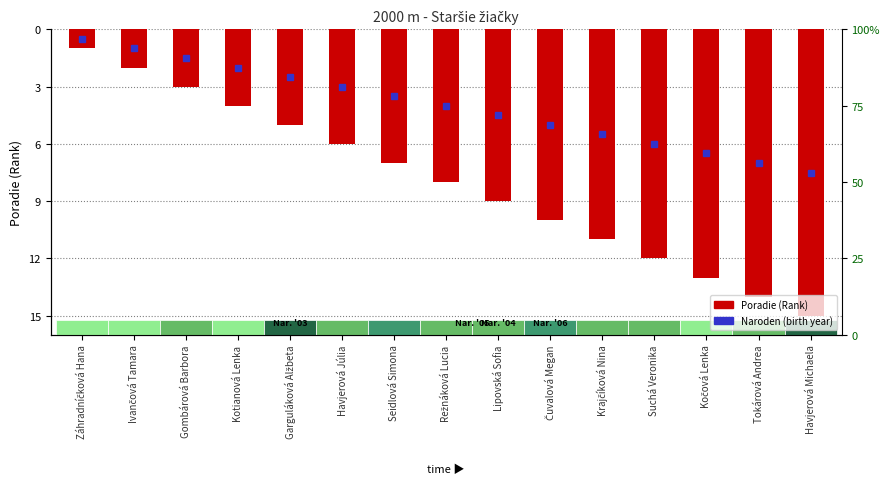

Reading left to right, list all the values displayed in this chart.

Záhradníčková Hana=-1	Ivančová Tamara=-2	Gombárová Barbora=-3	Kotianová Lenka=-4	Garguláková Alžbeta=-5	Havjerová Júlia=-6	Seidlová Simona=-7	Režnáková Lucia=-8	Lipovská Sofia=-9	Čuvalová Megan=-10	Krajčíková Nina=-11	Suchá Veronika=-12	Kočová Lenka=-13	Tokárová Andrea=-14	Havjerová Michaela=-15